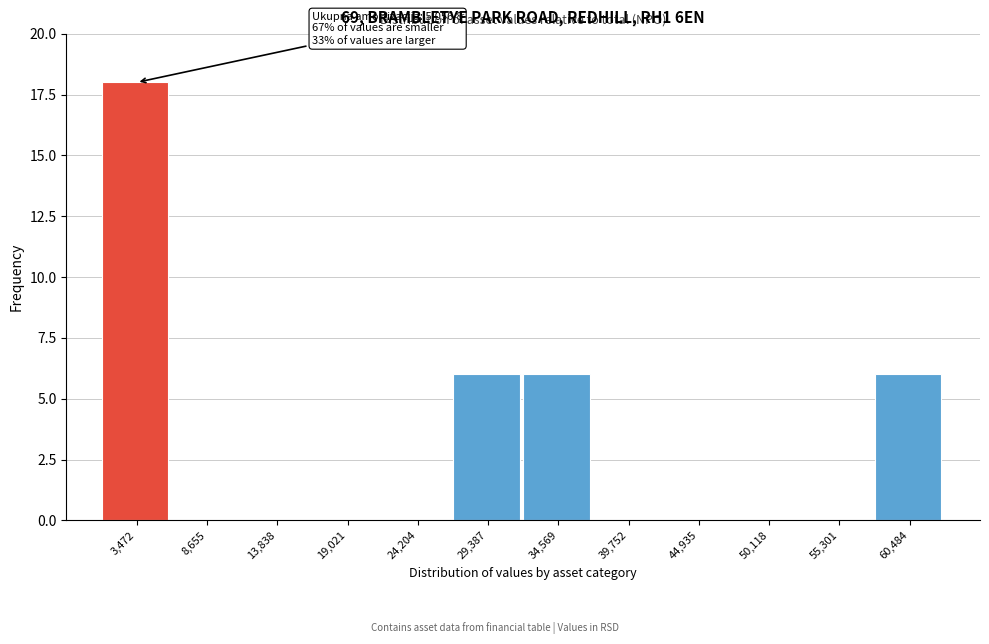

Over which range of the x-axis is the bar tallest?

1000 to 6000